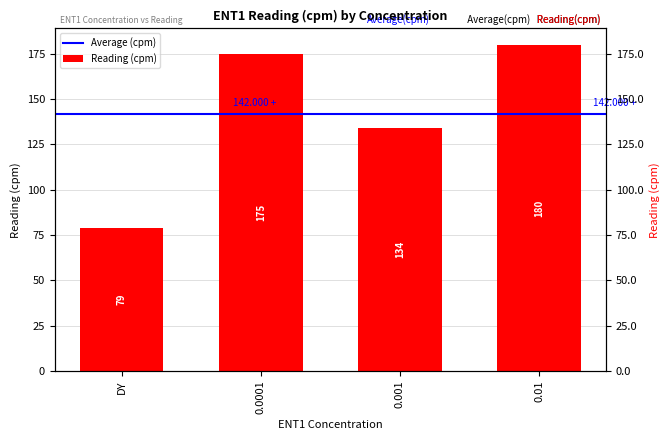

What is the value of the 1st bar from the left?

79